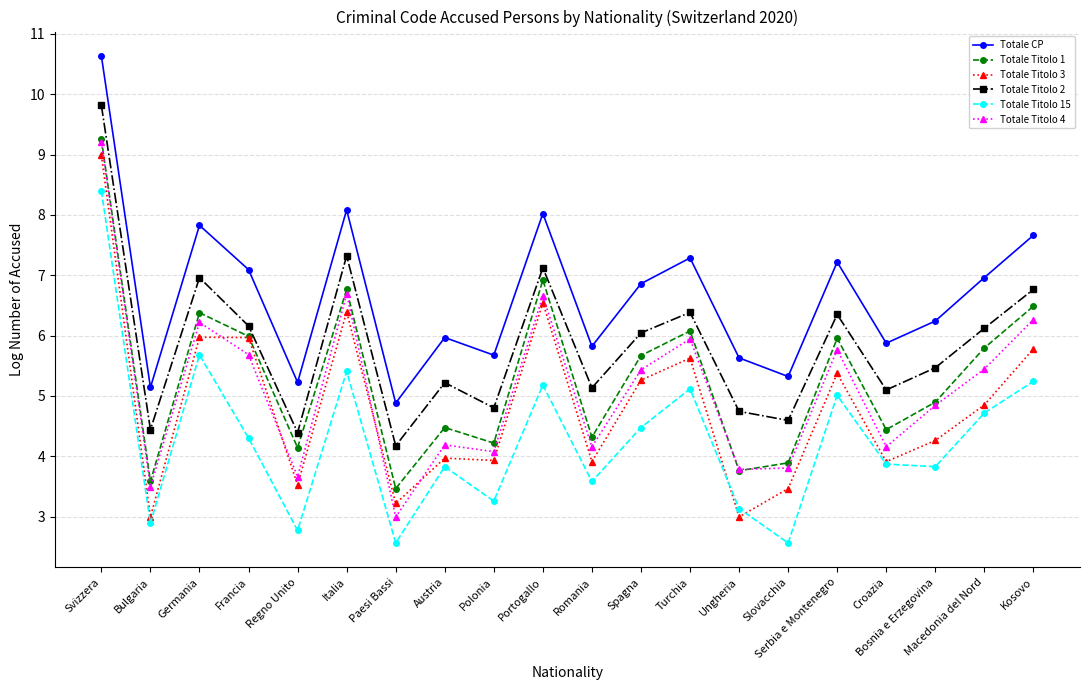

Which series has the largest range (max minus min)?

Totale Titolo 4